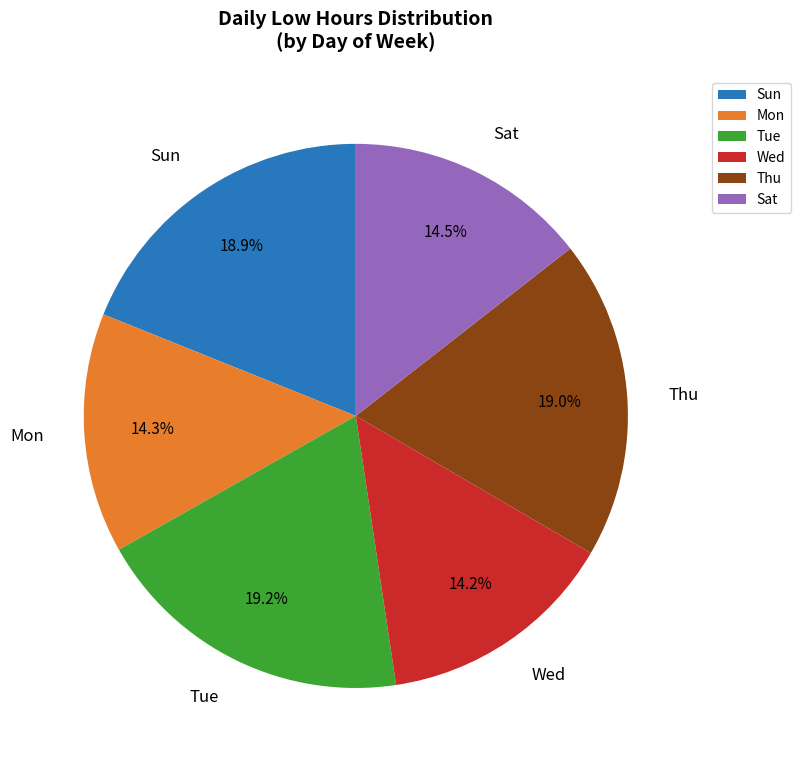

Is there a majority slice in this chart?

No